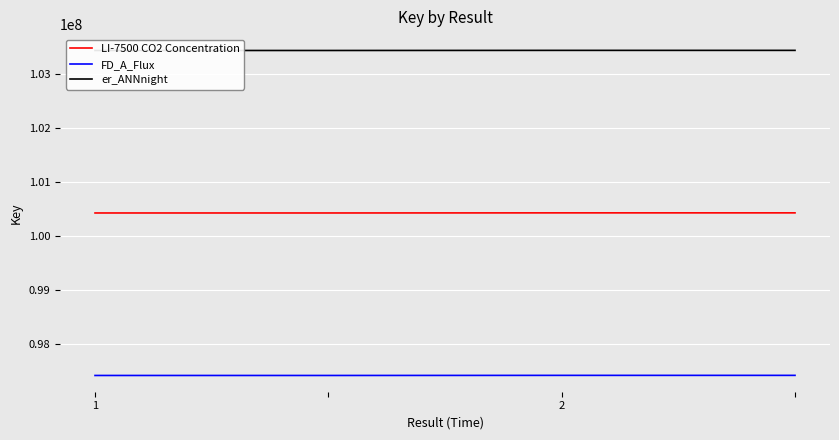

What is the lowest value of the er_ANNnight series?

103437491.5